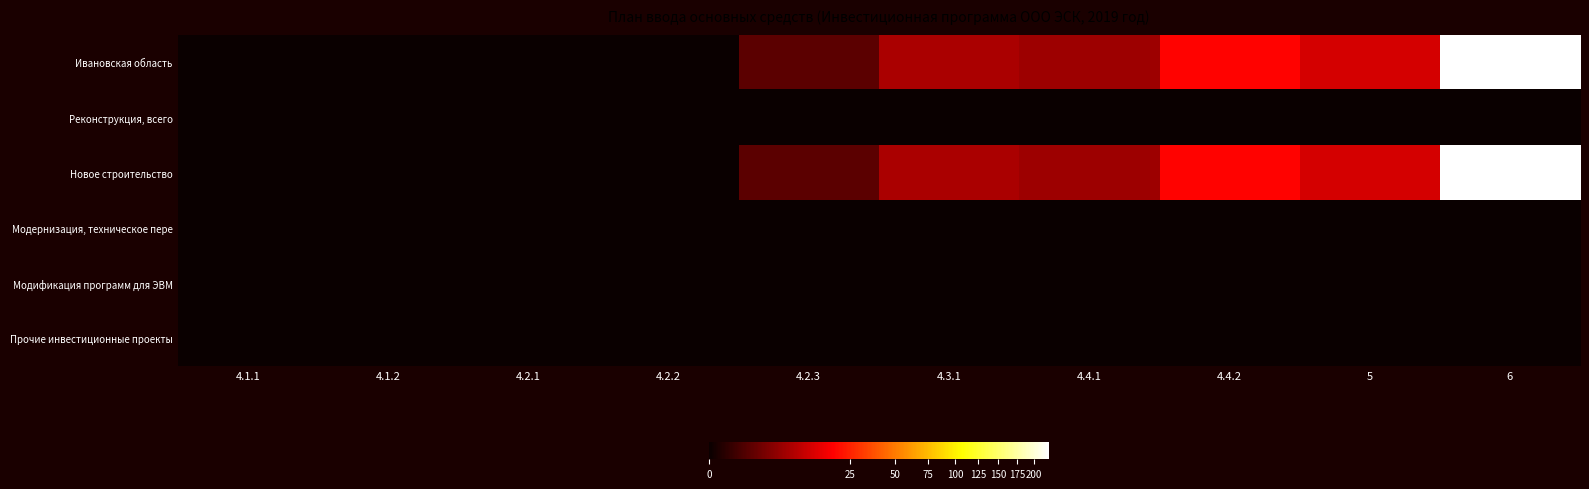

At 4.4.2, list the series in order from smallest to largest.

Реконструкция, всего, Модернизация, техническое пере, Модификация программ для ЭВМ, Прочие инвестиционные проекты, Ивановская область, Новое строительство